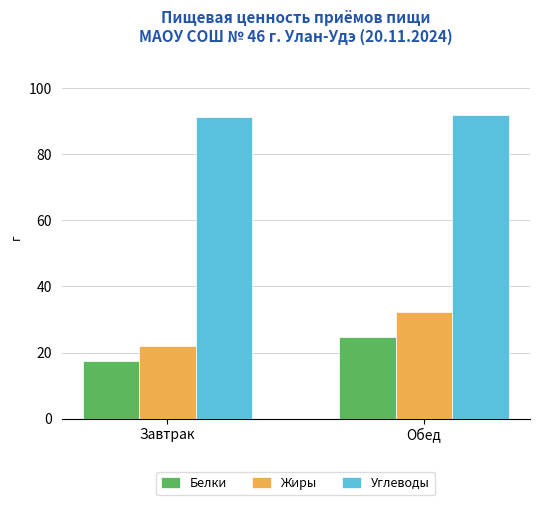

What are all the series names shown in the legend?

Белки, Жиры, Углеводы